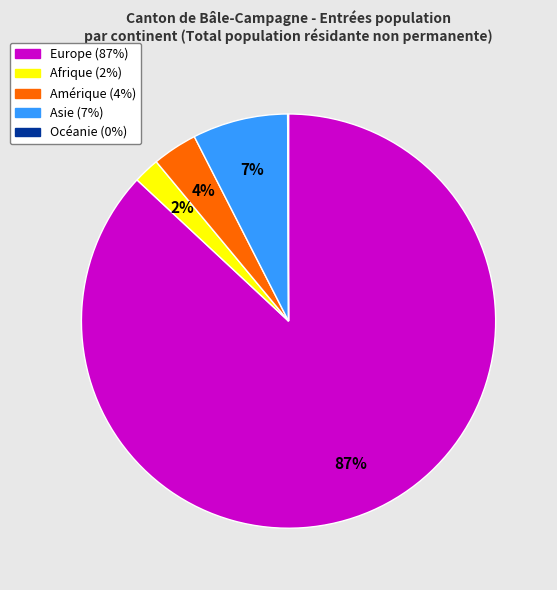

What is the largest slice in the pie chart?

Europe